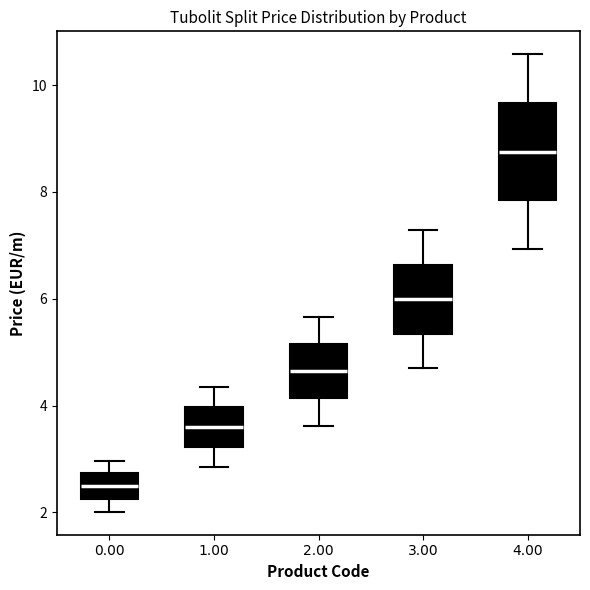

Reading left to right, transcribe this box plot: for each box, give where its median line is, the range the box spans, and where its two whiskers end, as read against the y-axis. The values are not printed on the chart, so give them approximately, as read against the axis.

0.00: median 2.4, box 2.2 to 2.8, whiskers 2.0 to 3.0
1.00: median 3.6, box 3.2 to 4.0, whiskers 2.8 to 4.4
2.00: median 4.6, box 4.2 to 5.2, whiskers 3.6 to 5.6
3.00: median 6.0, box 5.4 to 6.6, whiskers 4.8 to 7.2
4.00: median 8.8, box 7.8 to 9.6, whiskers 7.0 to 10.6